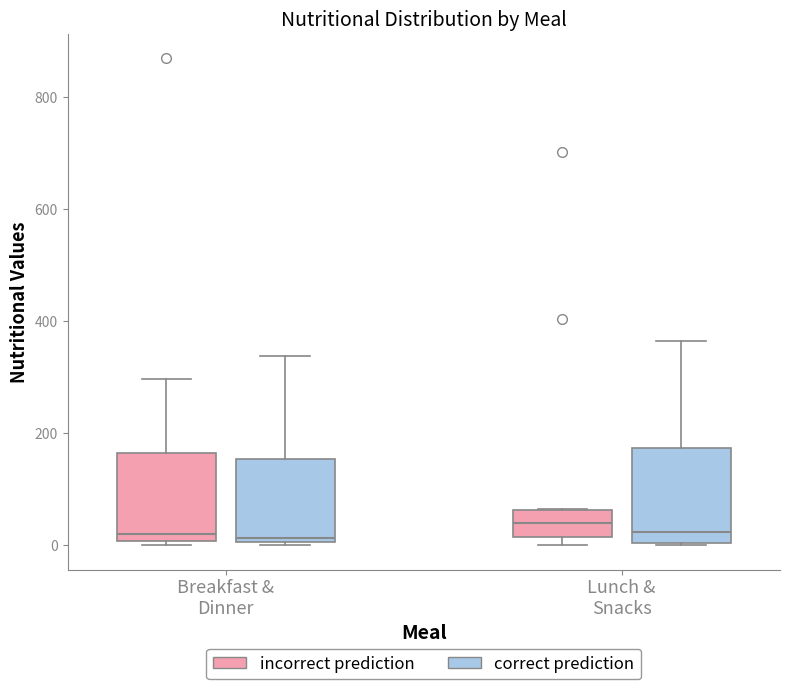

Reading left to right, transcribe this box plot: for each box, give where its median line is, the range the box spans, and where its two whiskers end, as read against the y-axis. The values are not printed on the chart, so give them approximately, as read against the axis.

Breakfast & Dinner (incorrect prediction): median 20, box 0 to 160, whiskers 0 (just below the box's lower edge) to 300
Breakfast & Dinner (correct prediction): median 20, box 0 to 160, whiskers 0 to 340
Lunch & Snacks (incorrect prediction): median 40, box 20 to 60, whiskers 0 to 60
Lunch & Snacks (correct prediction): median 20, box 0 to 180, whiskers 0 to 360